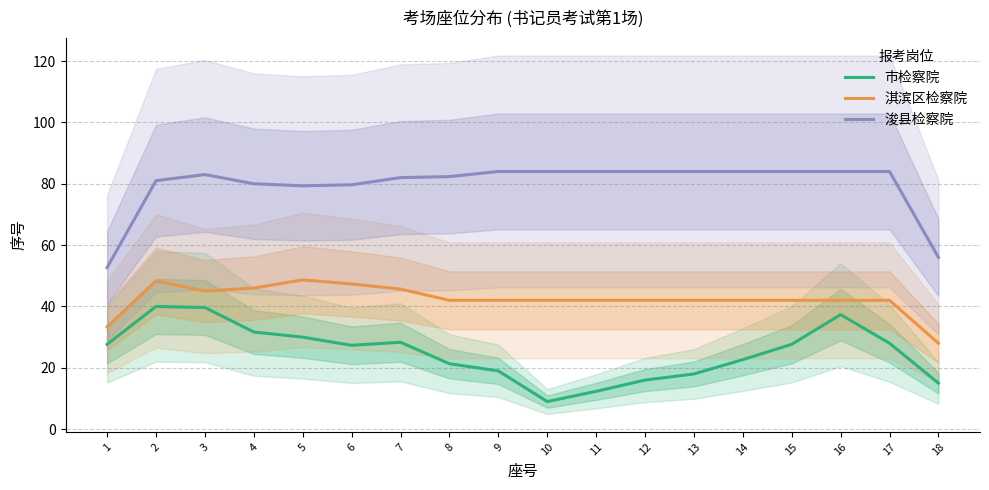

What is the sum of all 淇滨区检察院 values?

762.3